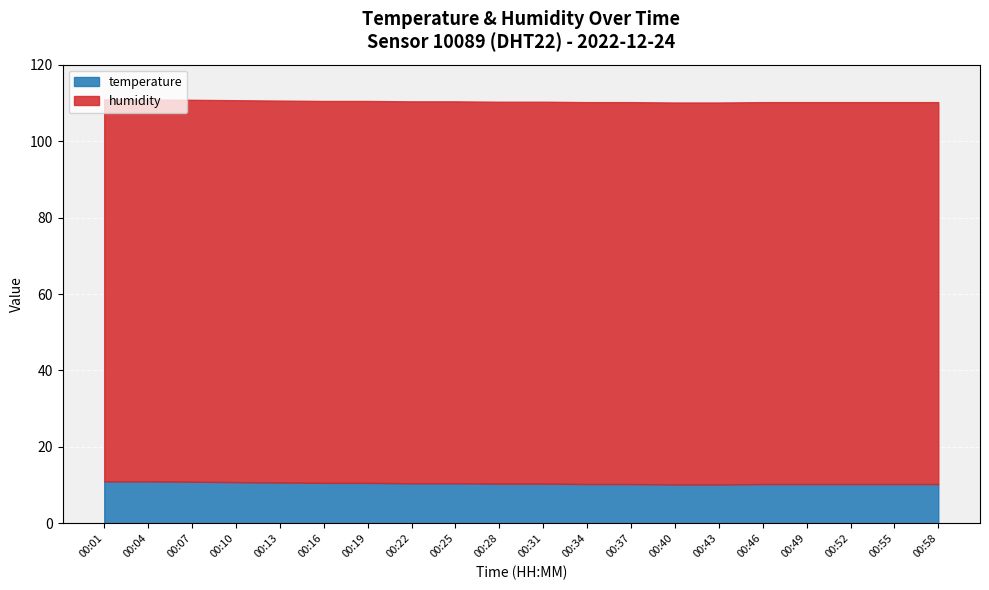

What are all the series names shown in the legend?

temperature, humidity